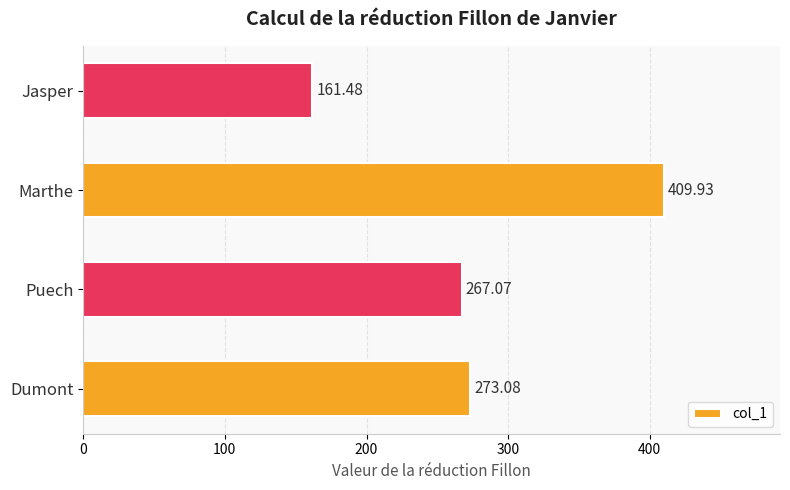

Are the bars grouped side by side (vs. stacked)?

No